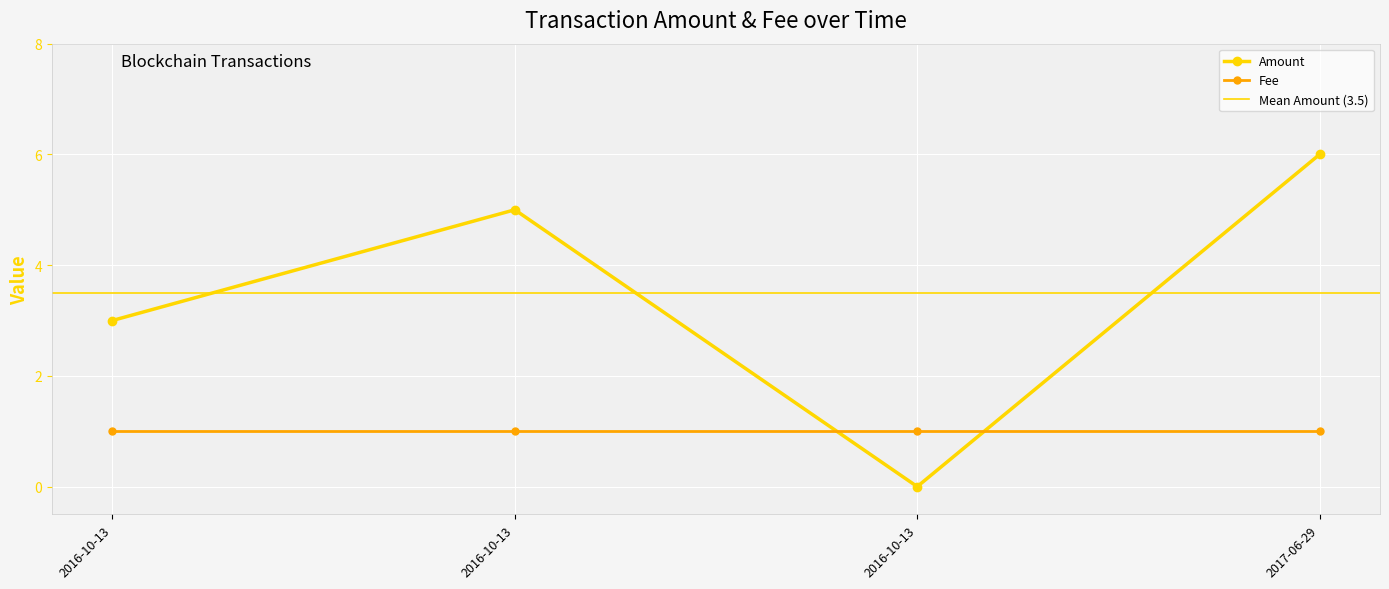

Which series has the widest spread of values?

Amount